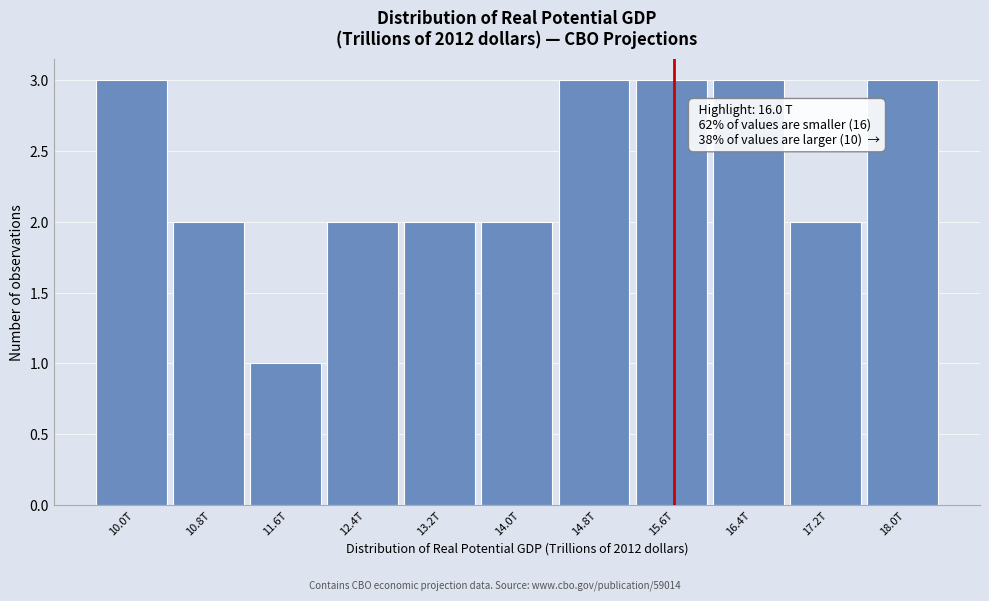

Reading left to right, list all the values displayed in this chart.

3	2	1	2	2	2	3	3	3	2	3